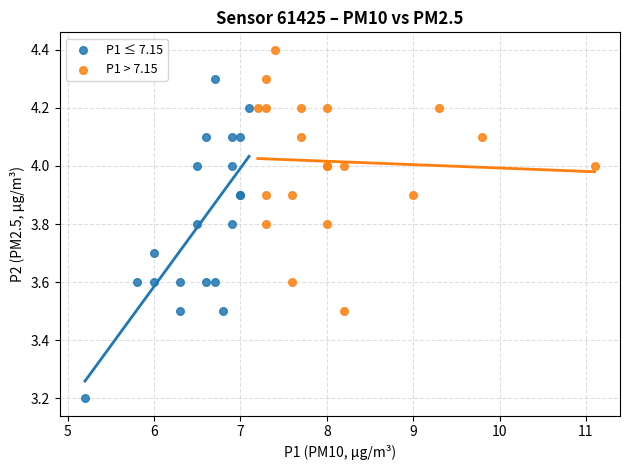

Which series reaches the maximum Y coordinate?

P1 > 7.15